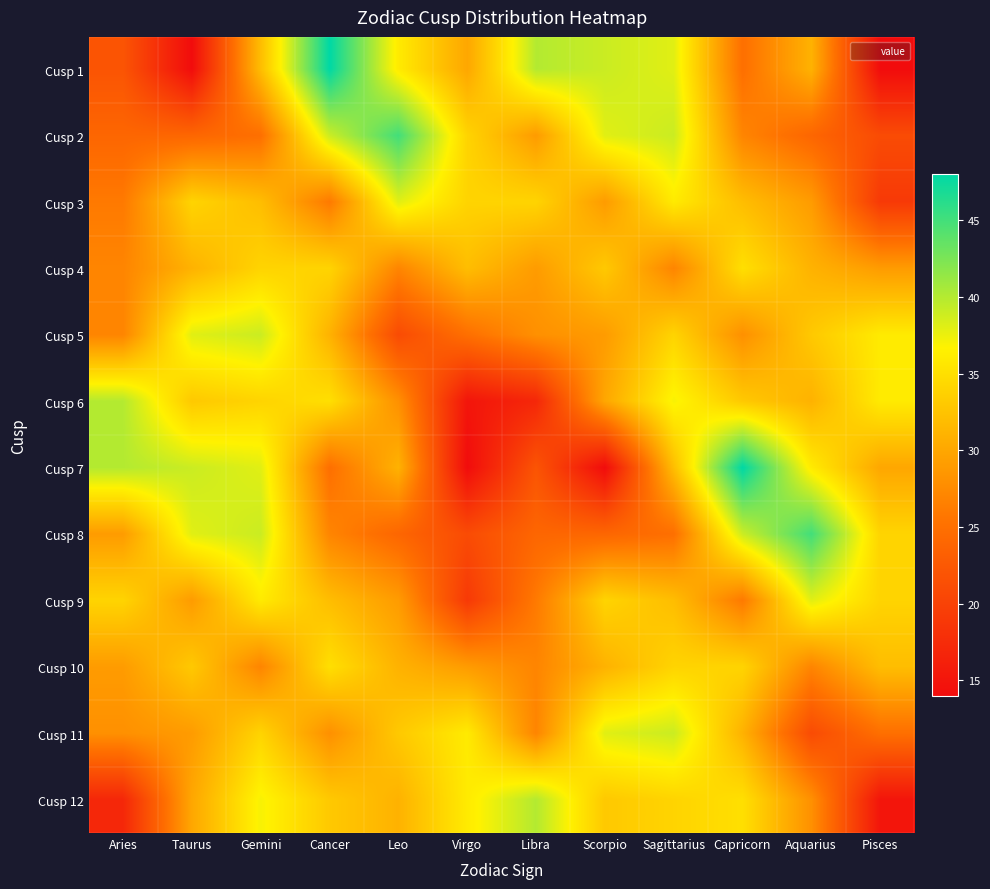

What is the difference between the highest and lowest values at Aries?

23